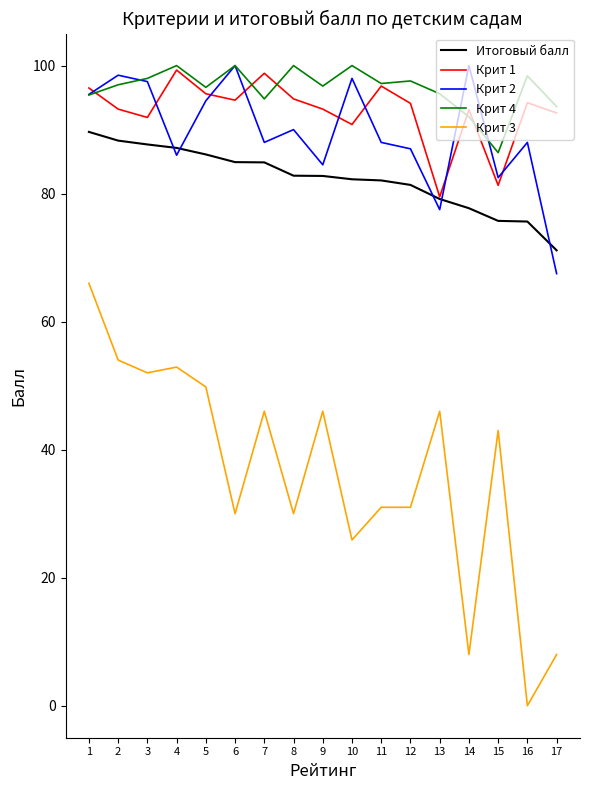

True or false: Крит 1 and Крит 3 cross at least once.

False